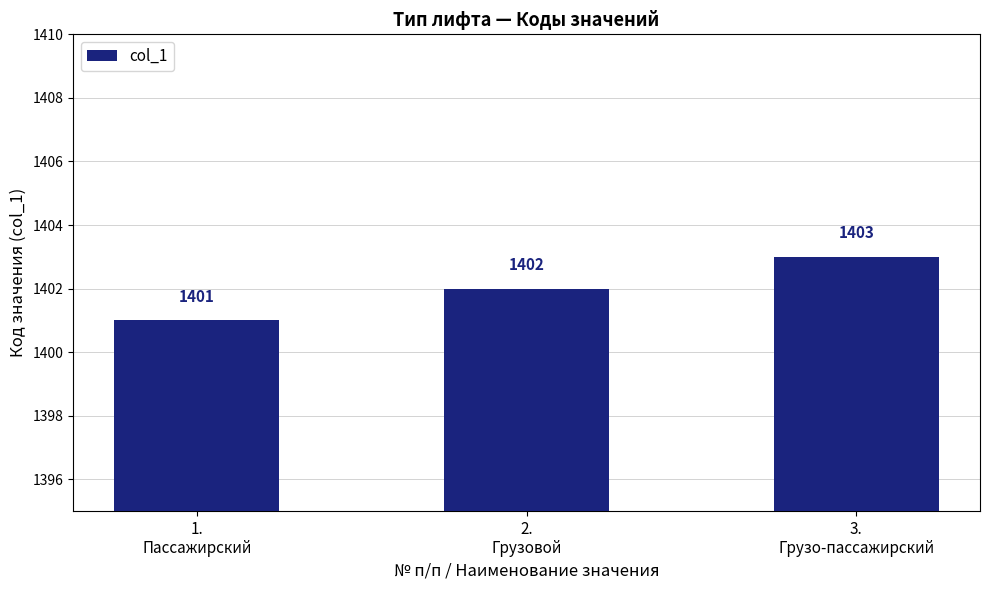

Count the values in the range 1401 to 1403.

3